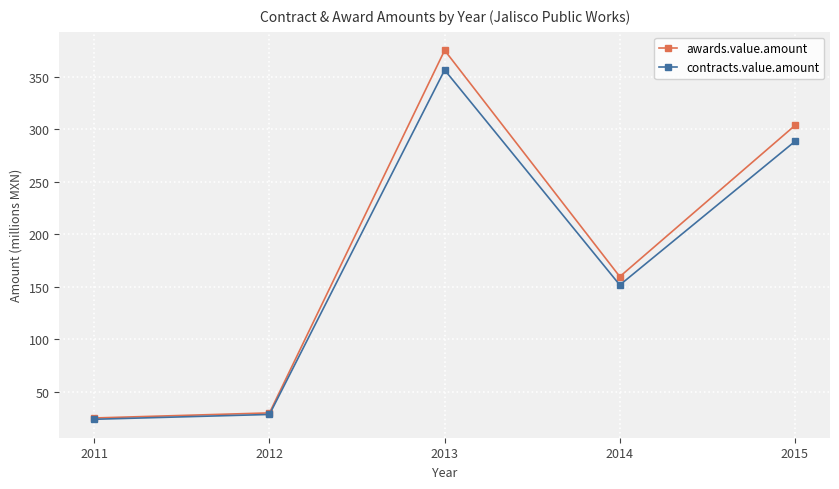

The awards.value.amount series shows 484.5 at 2015. True or false?

False